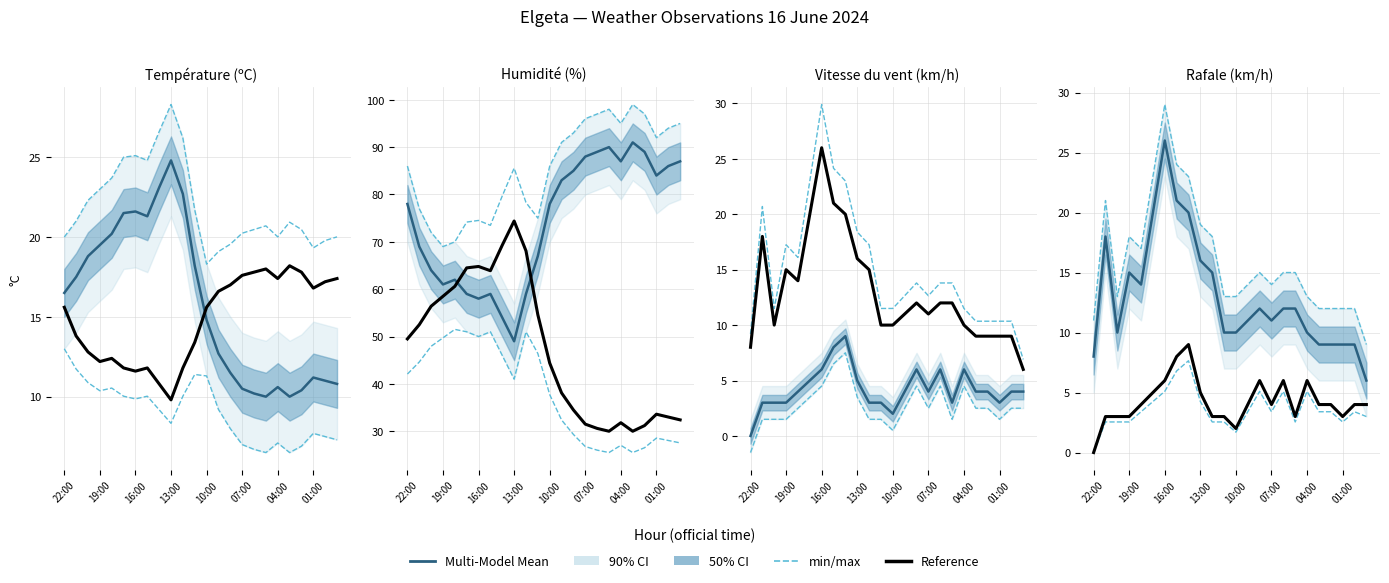

What is the lowest value of the Multi-Model Mean series?

6